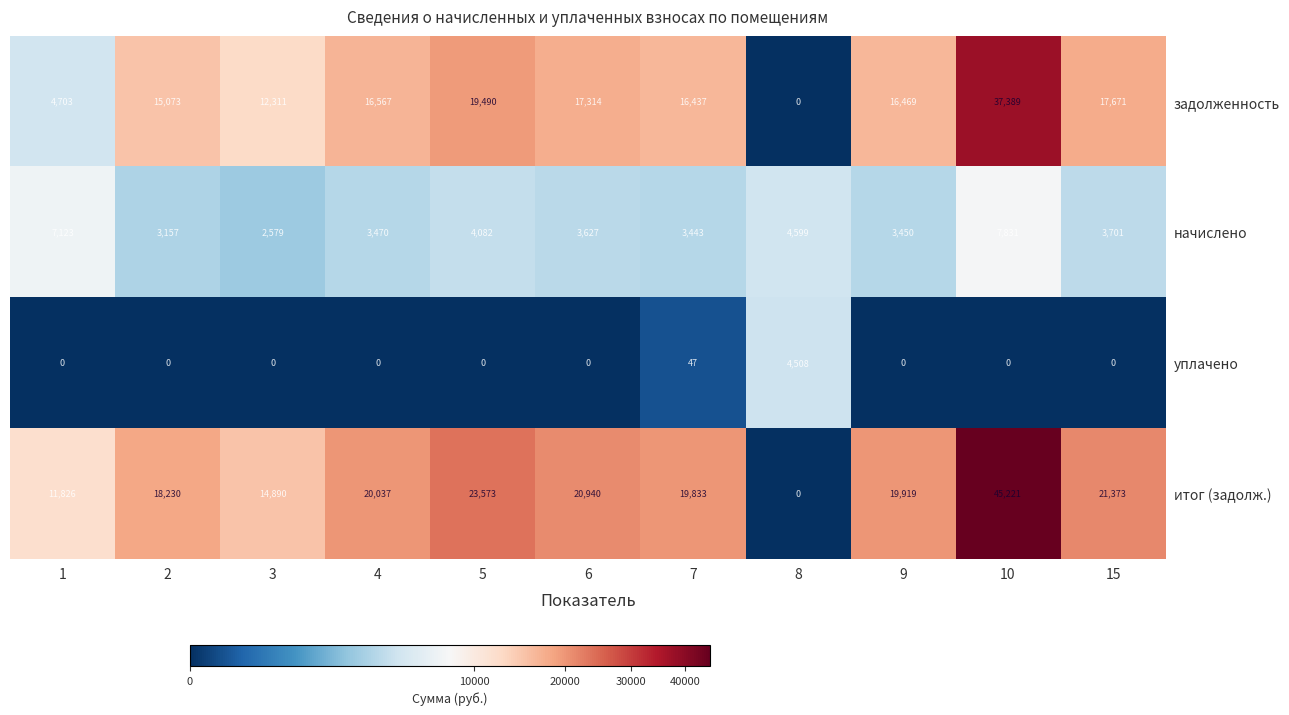

At which label is начислено closest to 5205?

8